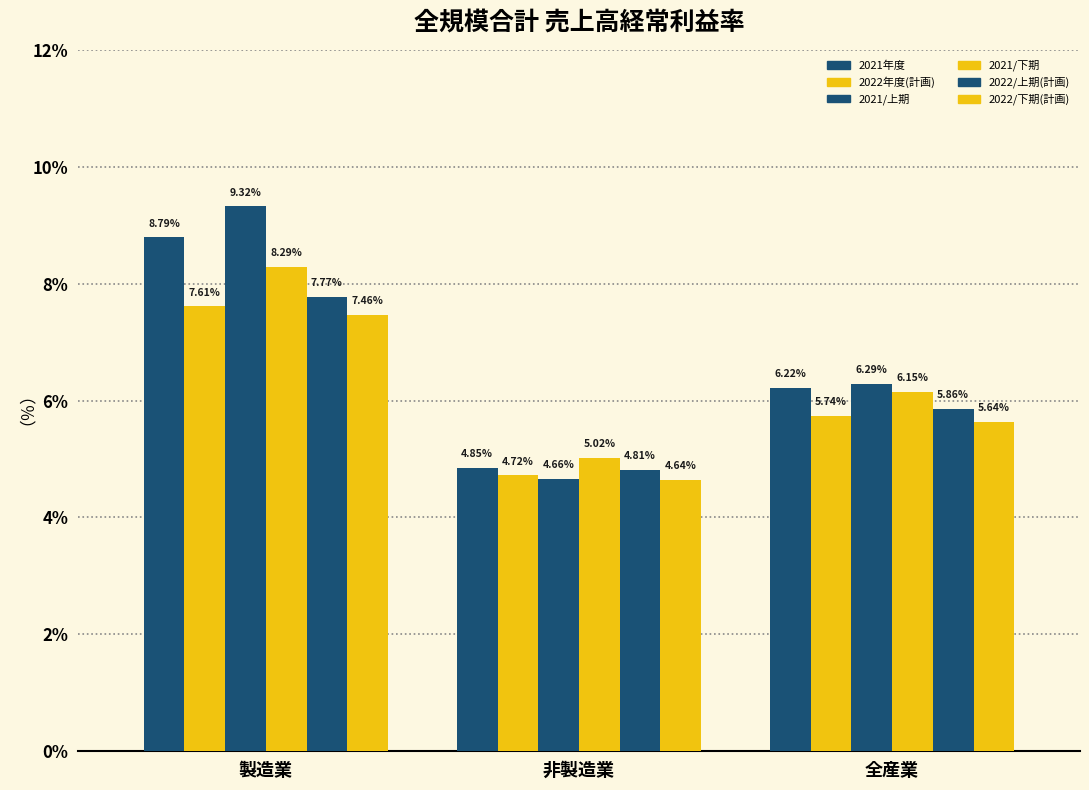

Which series has the largest total across all categories?

2021/上期